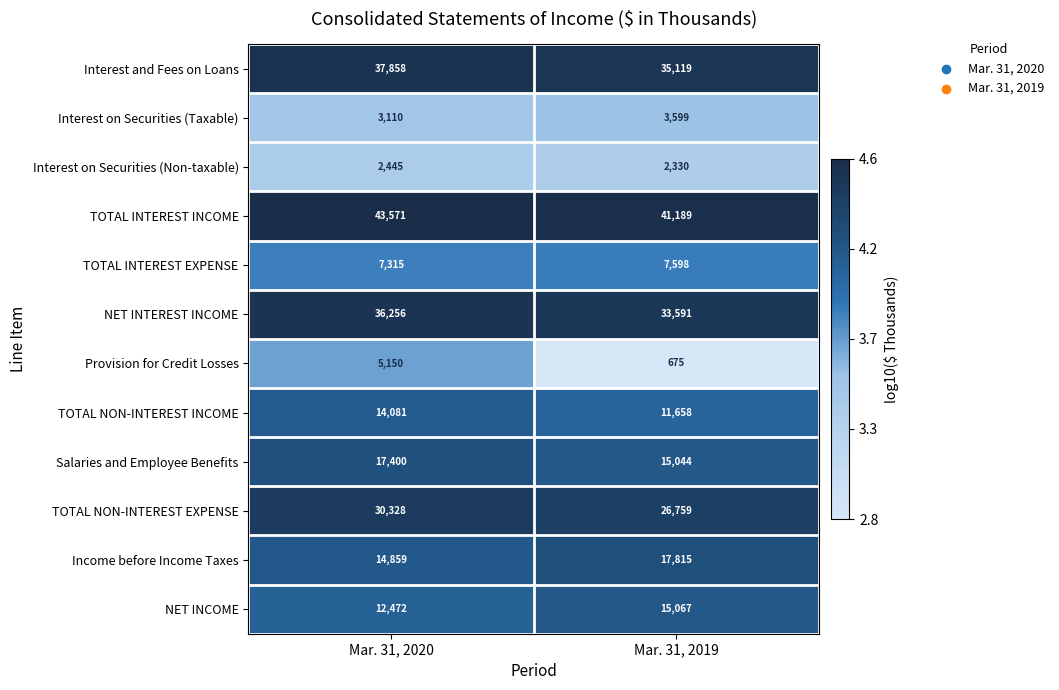

What is the total value across all series at Mar. 31, 2019?

210444